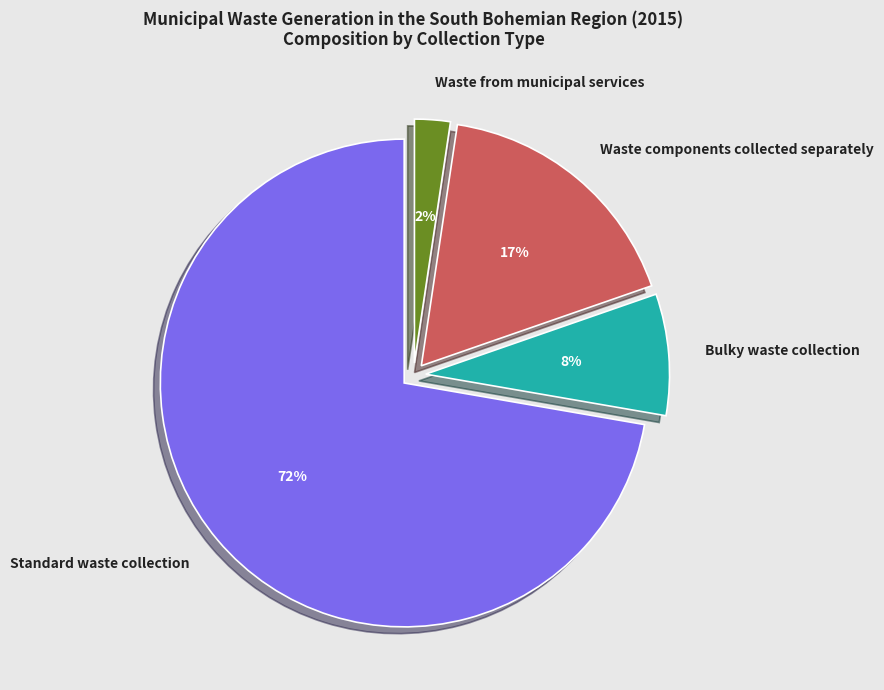

To the nearest percent, what is the difference between the Waste from municipal services and Bulky waste collection slice percentages?

6%